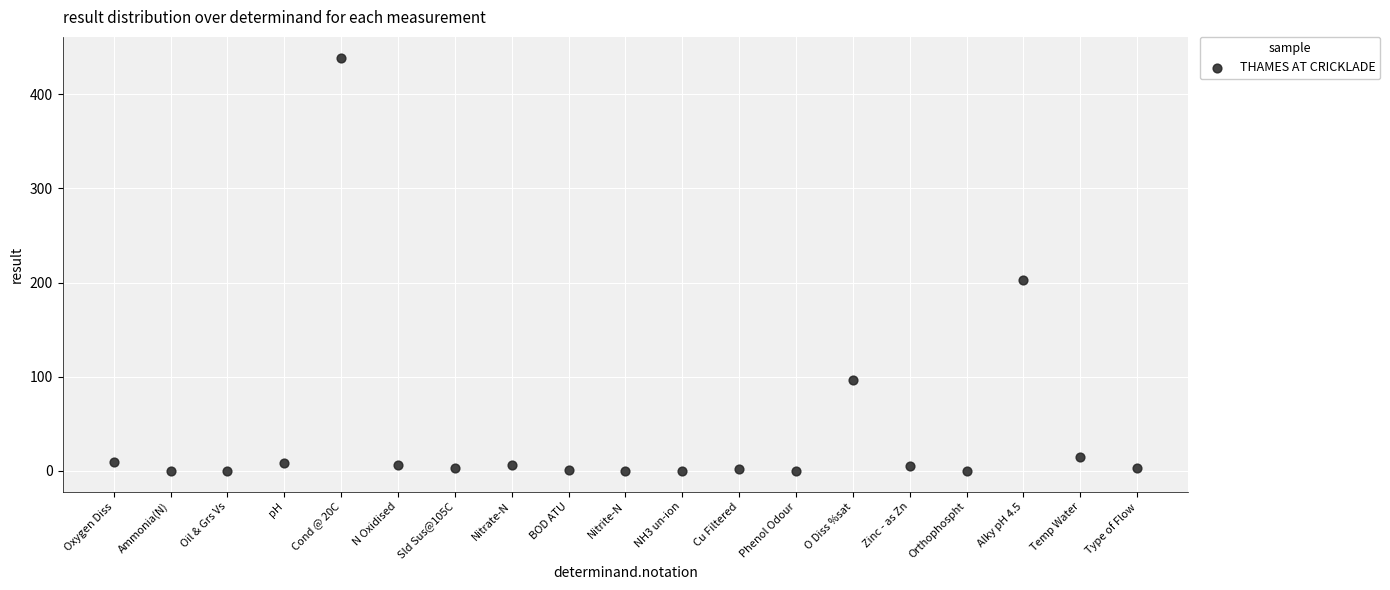

What Y value in the scatter plot is closest to 219?

203.0